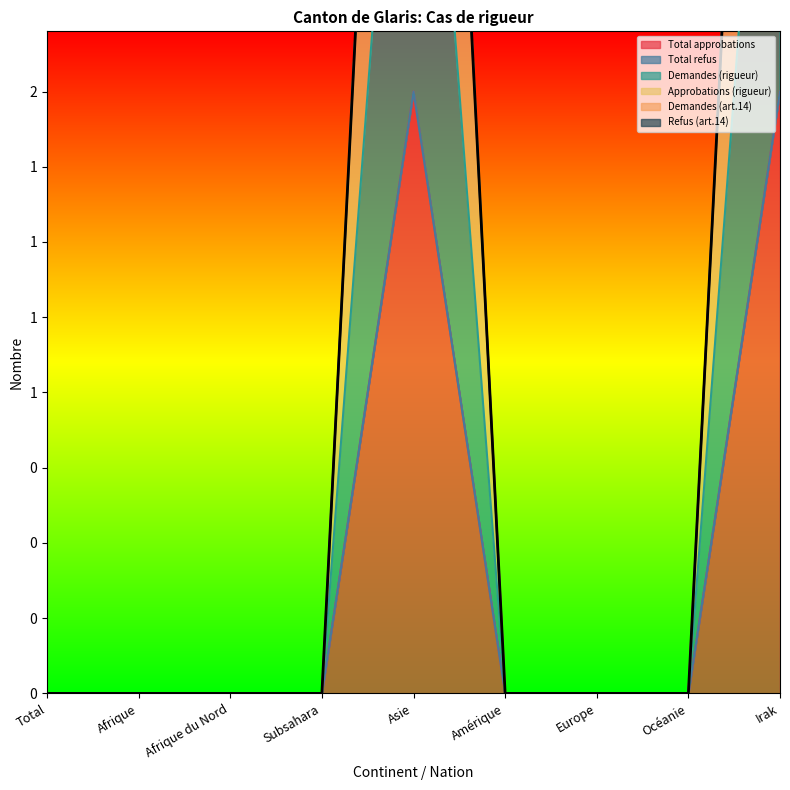

What is the difference between the Demandes (rigueur) values at Asie and Afrique du Nord?

2